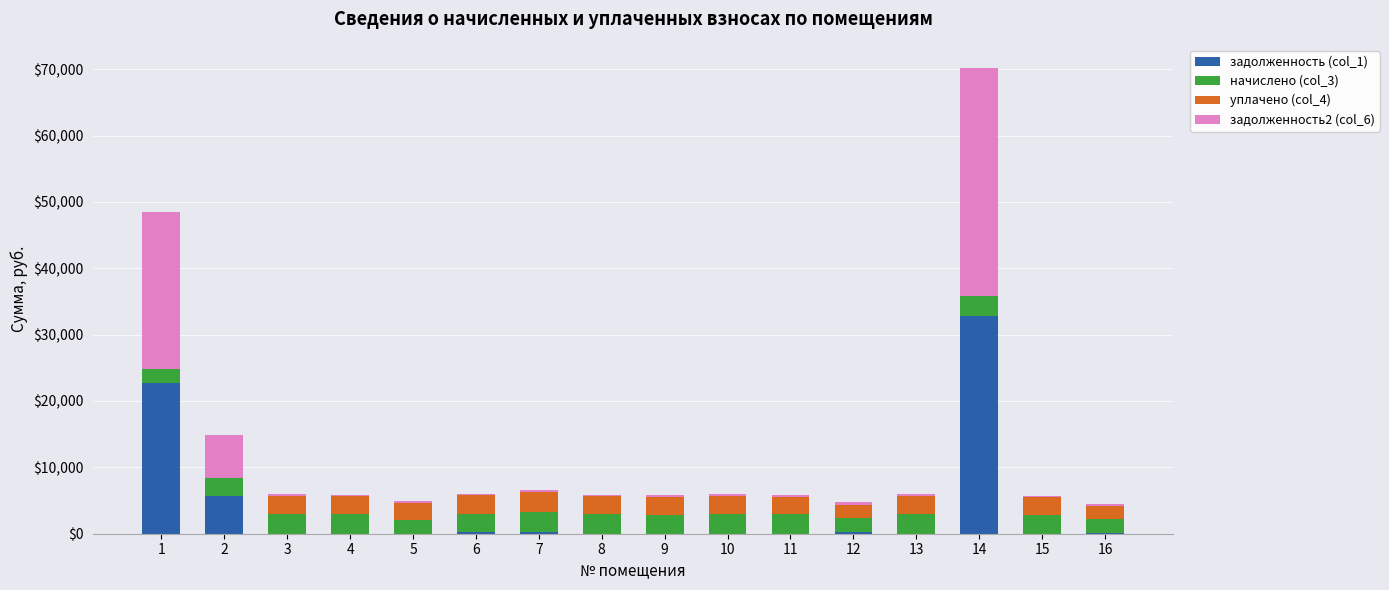

What is the highest value of the задолженность (col_1) series?

32867.2